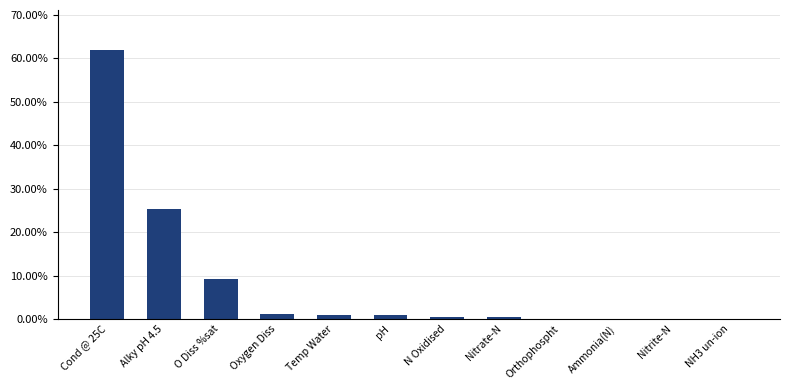

What is the sum of the values at Oxygen Diss and pH?

1.9